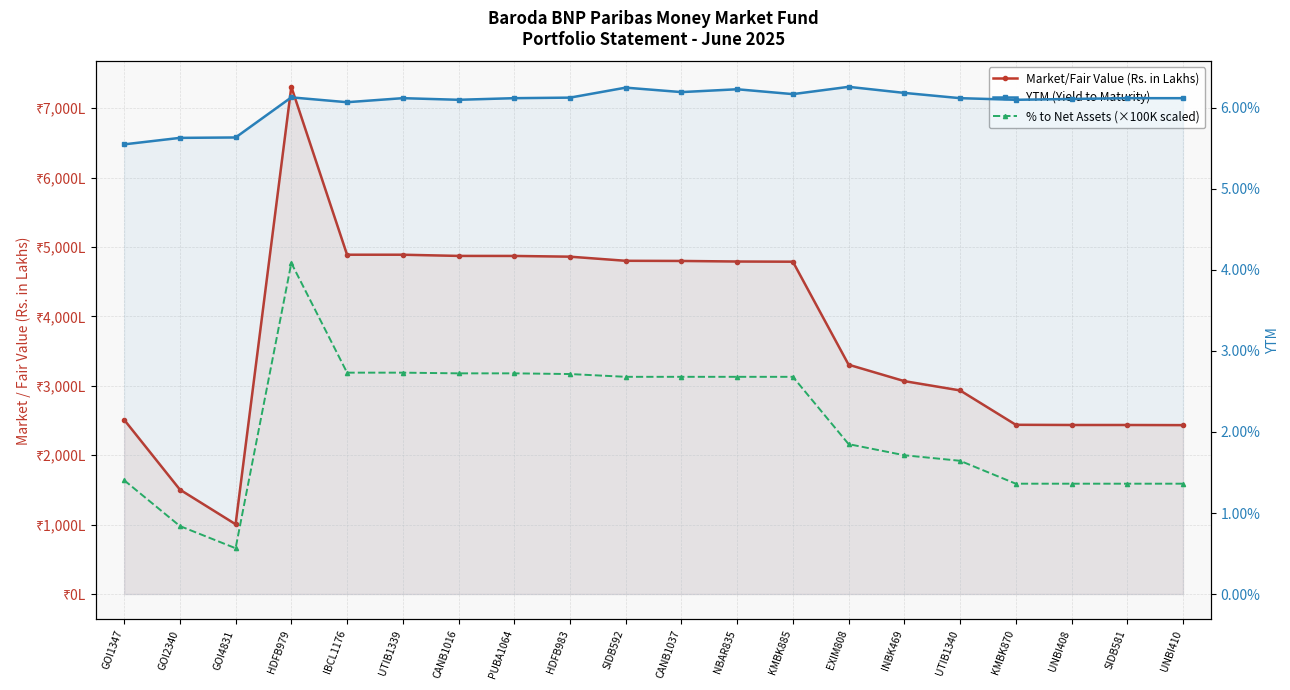

At which category does YTM (Yield to Maturity) reach its first local valley?

IBCL1176